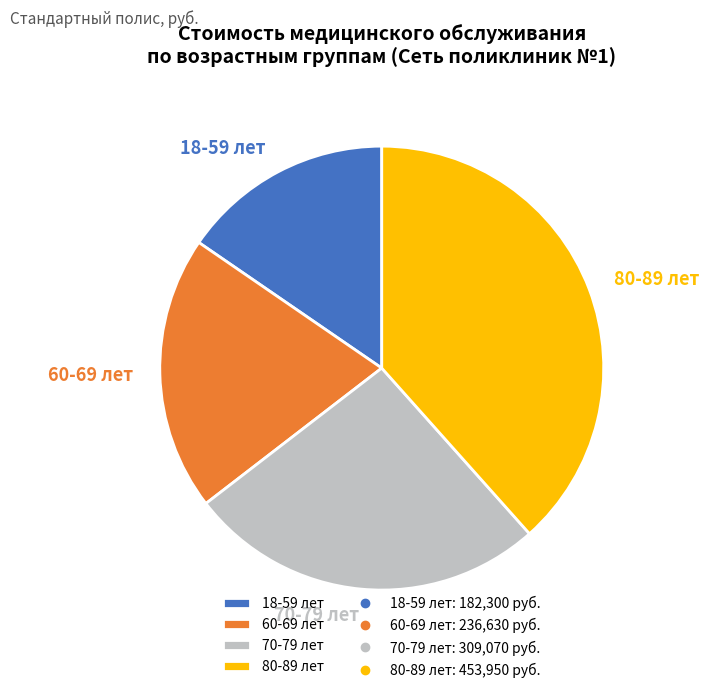

Is 18-59 лет the majority of the pie?

No